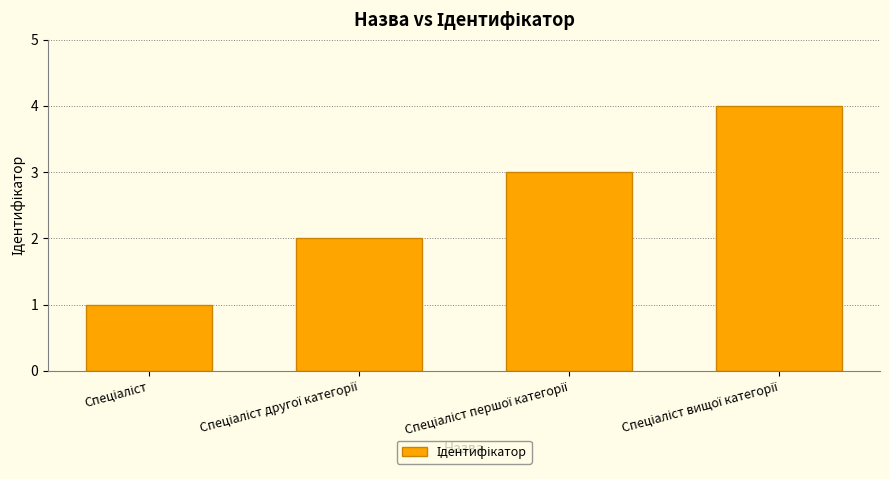

What is the greatest value displayed?

4